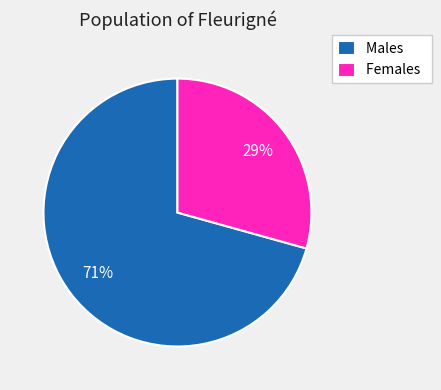

Between Males and Females, which is larger?

Males